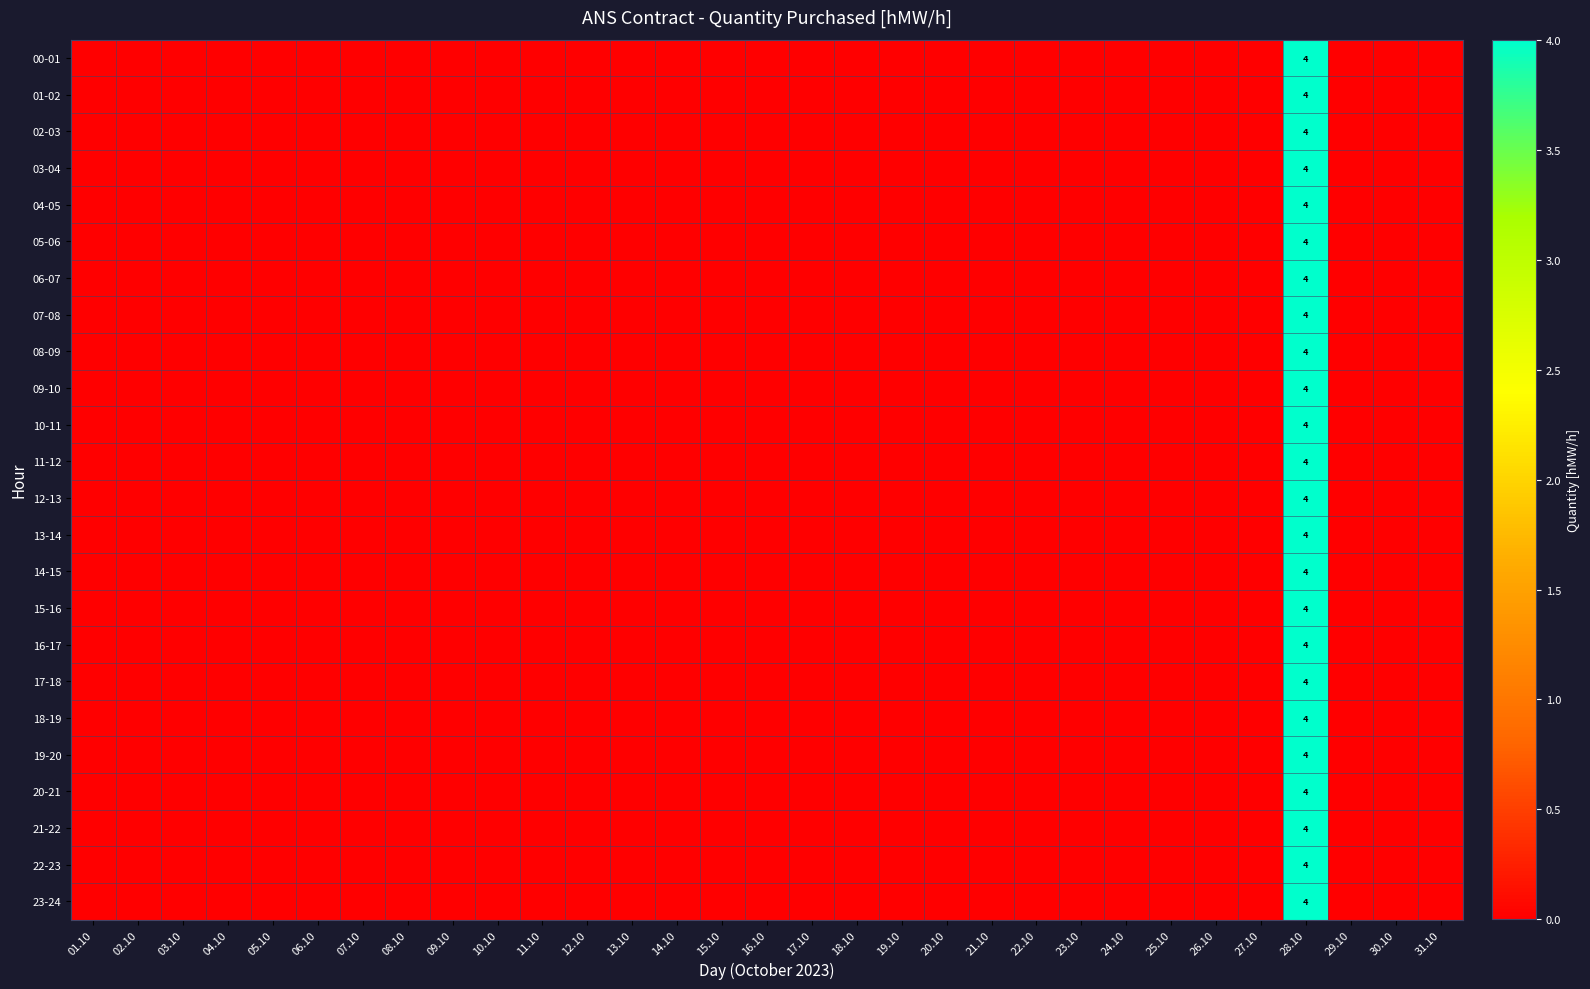

What is the difference between the maximum and minimum values in the 06-07 series?

4